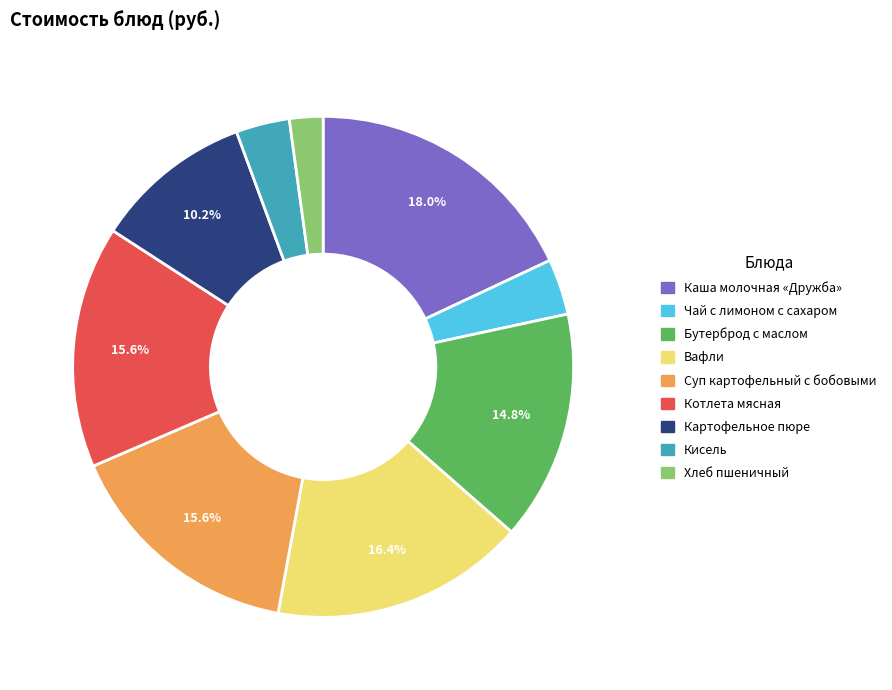

What is the largest slice in the pie chart?

Каша молочная «Дружба»